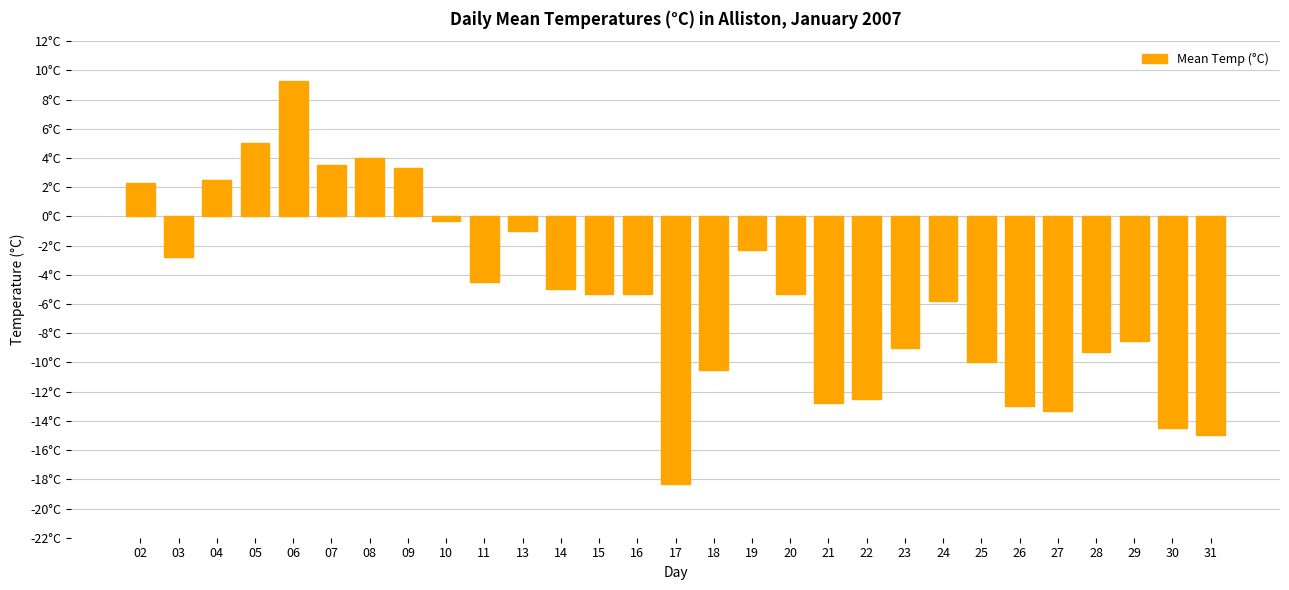

The value at 13 is -1.8. True or false?

False